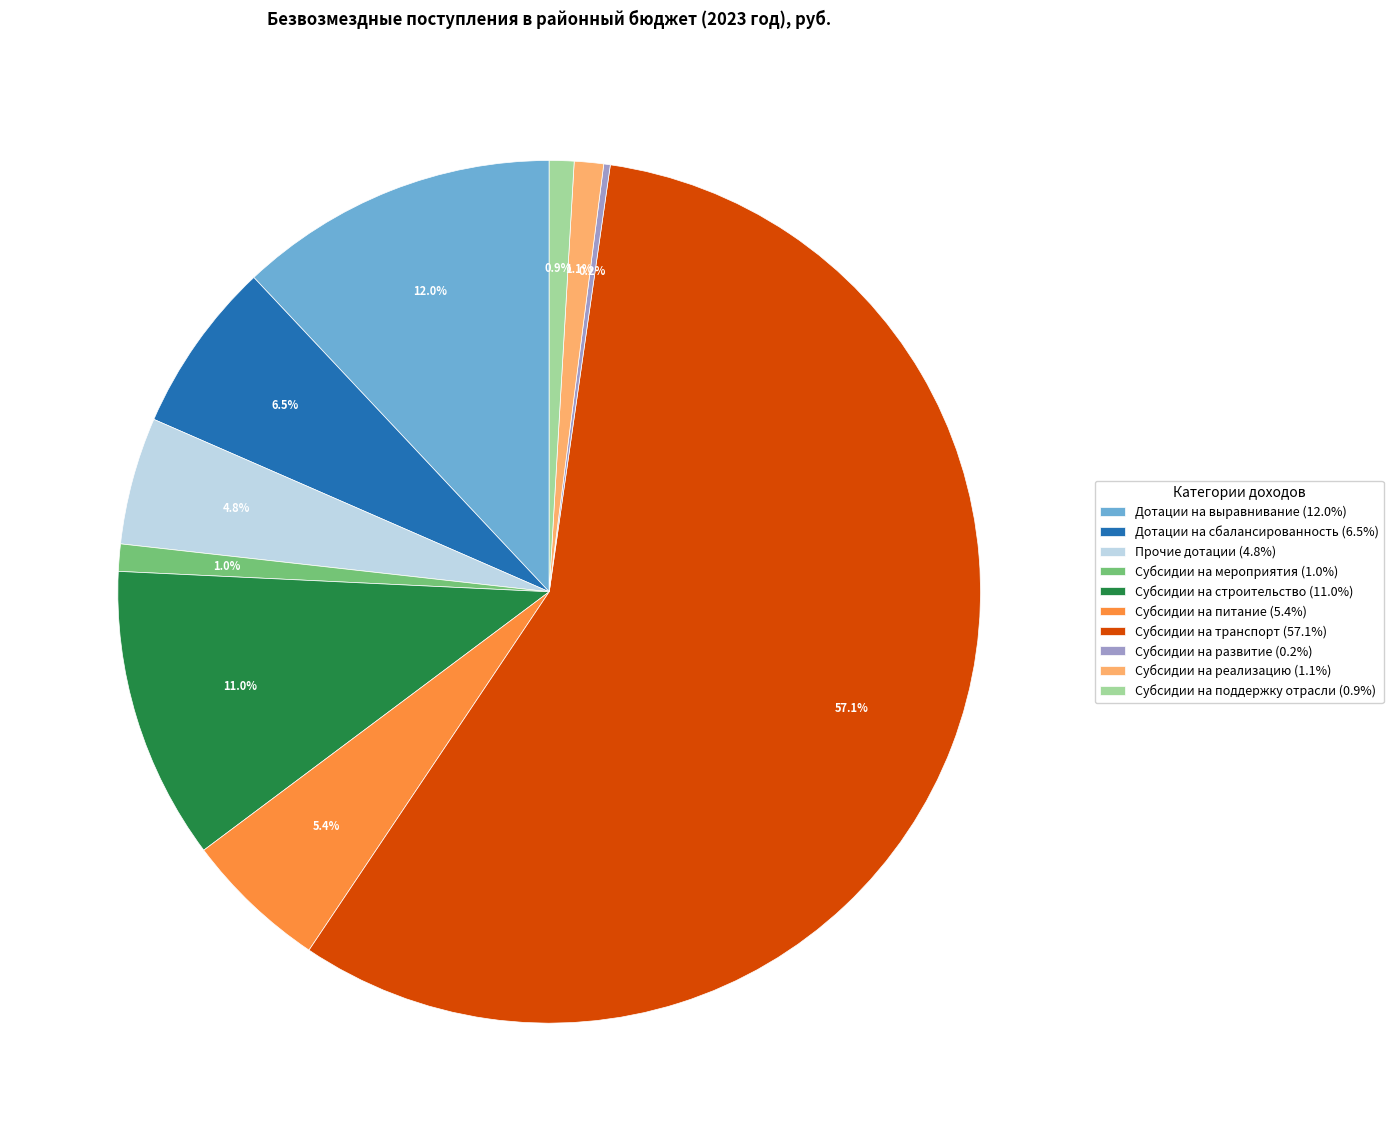

Does Прочие дотации (4.8%) account for over 50% of the chart?

No